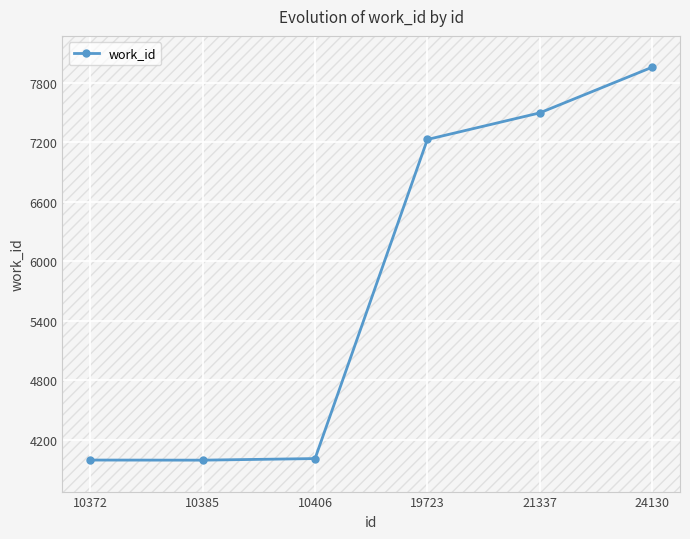

What is the difference between the second highest and second lowest values?

3502